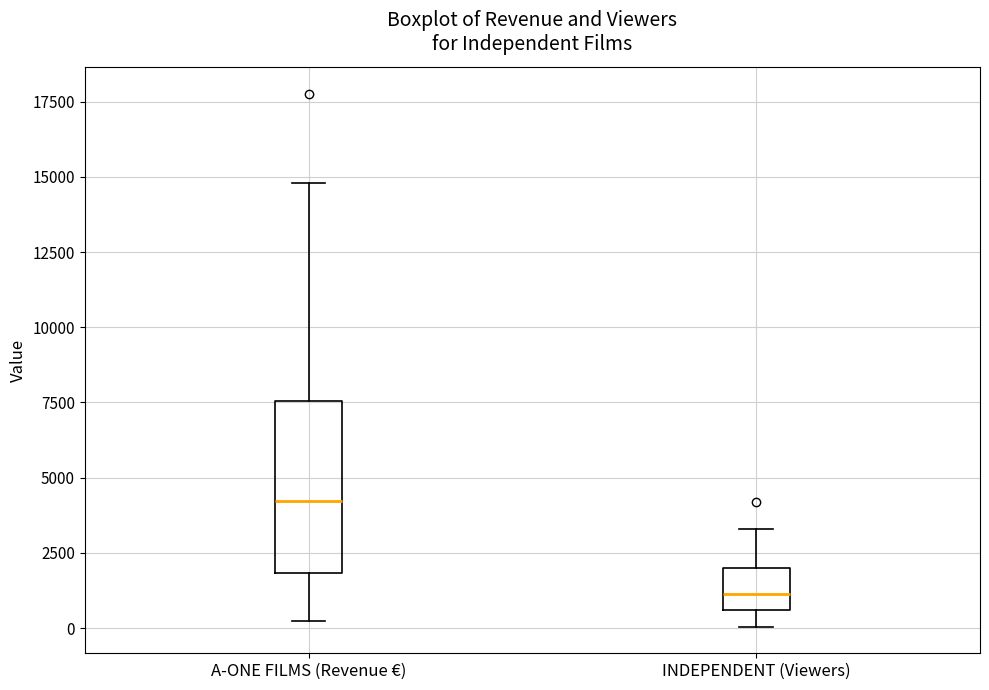

Comparing the boxes themselves (not the whiskers), which one is the tallest?

A-ONE FILMS (Revenue €)